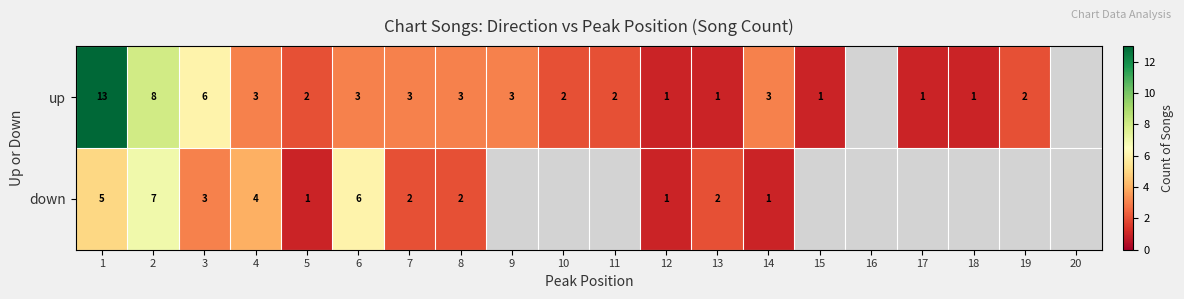

True or false: down has a value of 1 at 5.

True